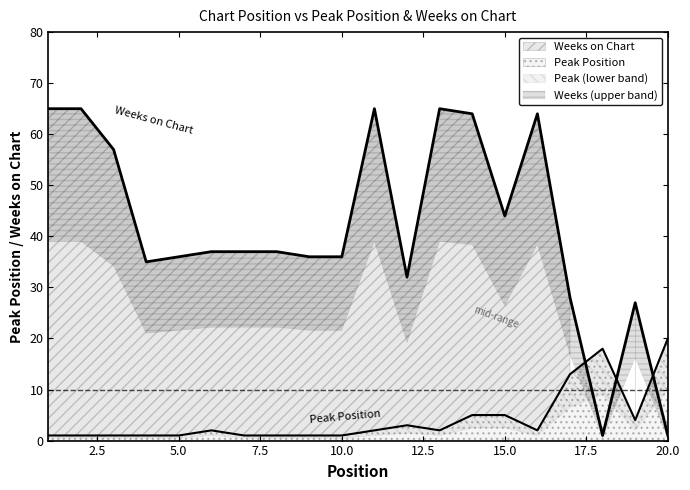

List the series in order of their overall mean, highest first.

Weeks on Chart, Peak Position